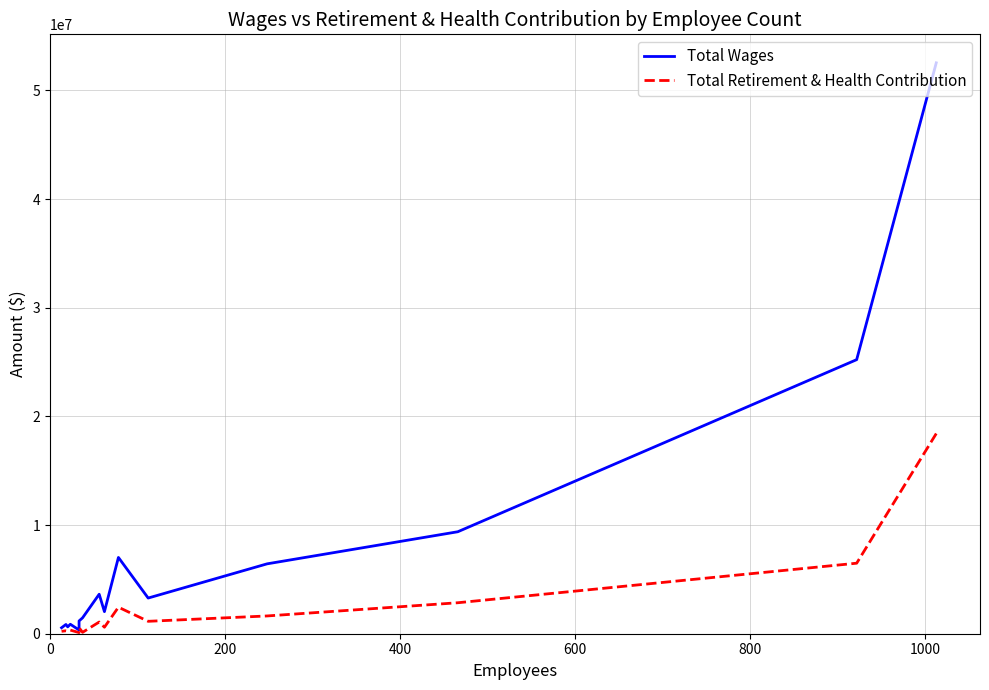

What are all the series names shown in the legend?

Total Wages, Total Retirement & Health Contribution